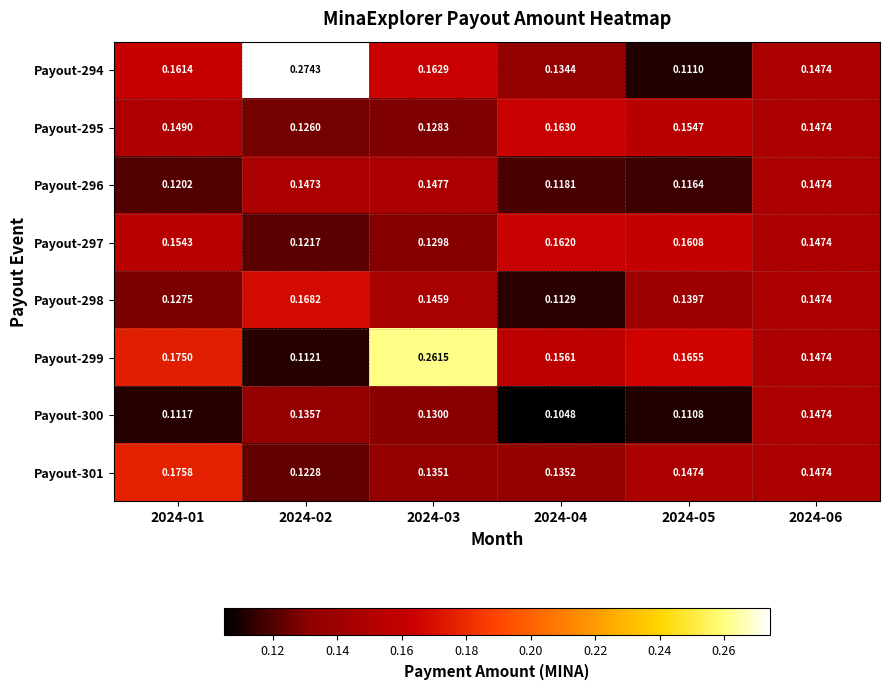

Is the value of Payout-301 at 2024-04 greater than the value of Payout-295 at 2024-03?

Yes